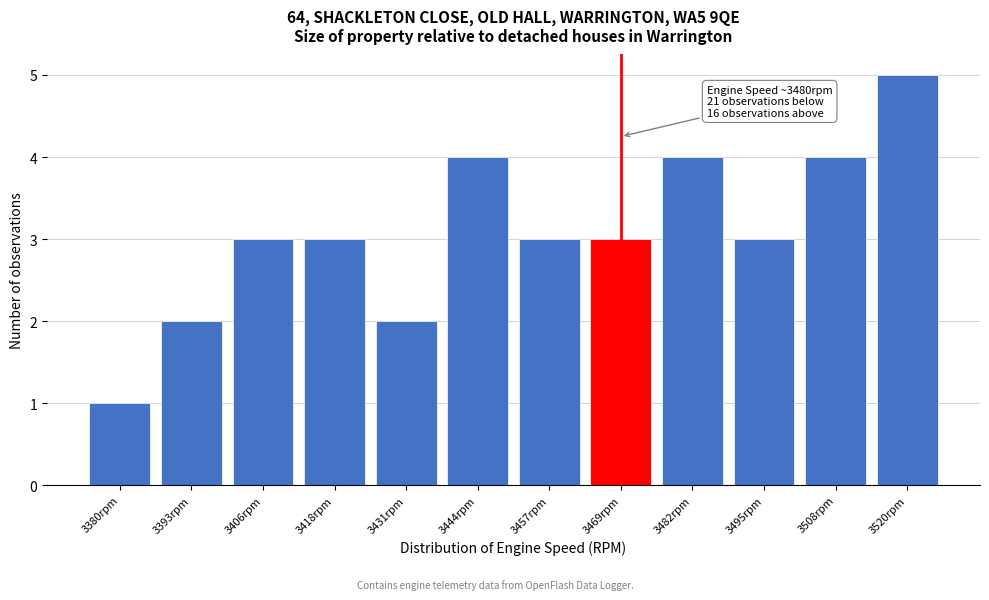

Reading left to right, extract all data points from this chart.

3380rpm=1	3393rpm=2	3406rpm=3	3418rpm=3	3431rpm=2	3444rpm=4	3457rpm=3	3469rpm=3	3482rpm=4	3495rpm=3	3508rpm=4	3520rpm=5